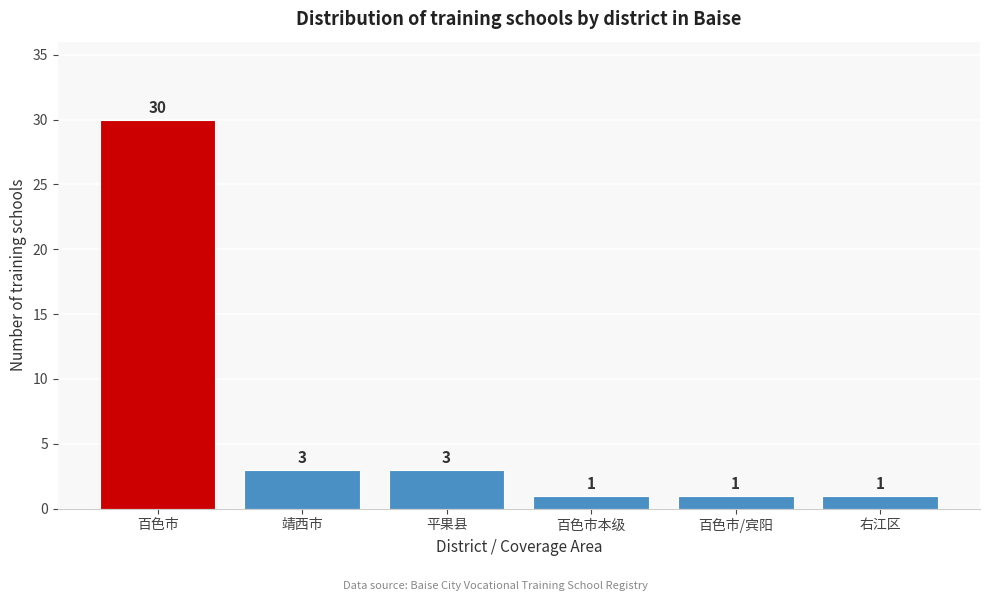

Reading left to right, what are all the values shown in this chart?

30	3	3	1	1	1